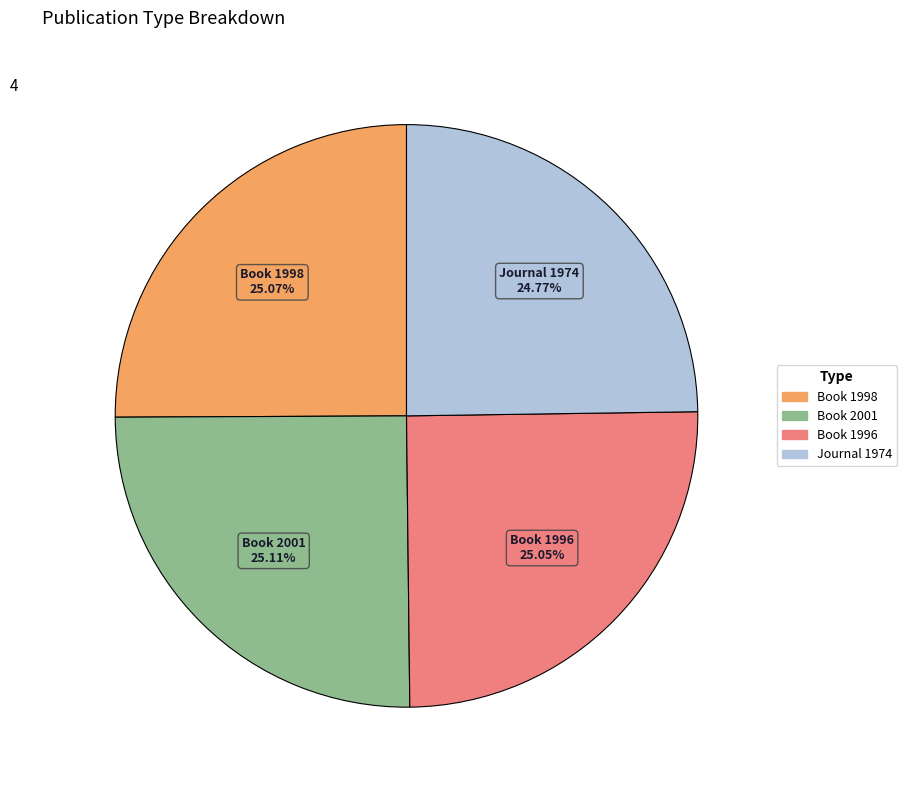

How many slices are in this pie chart?

4